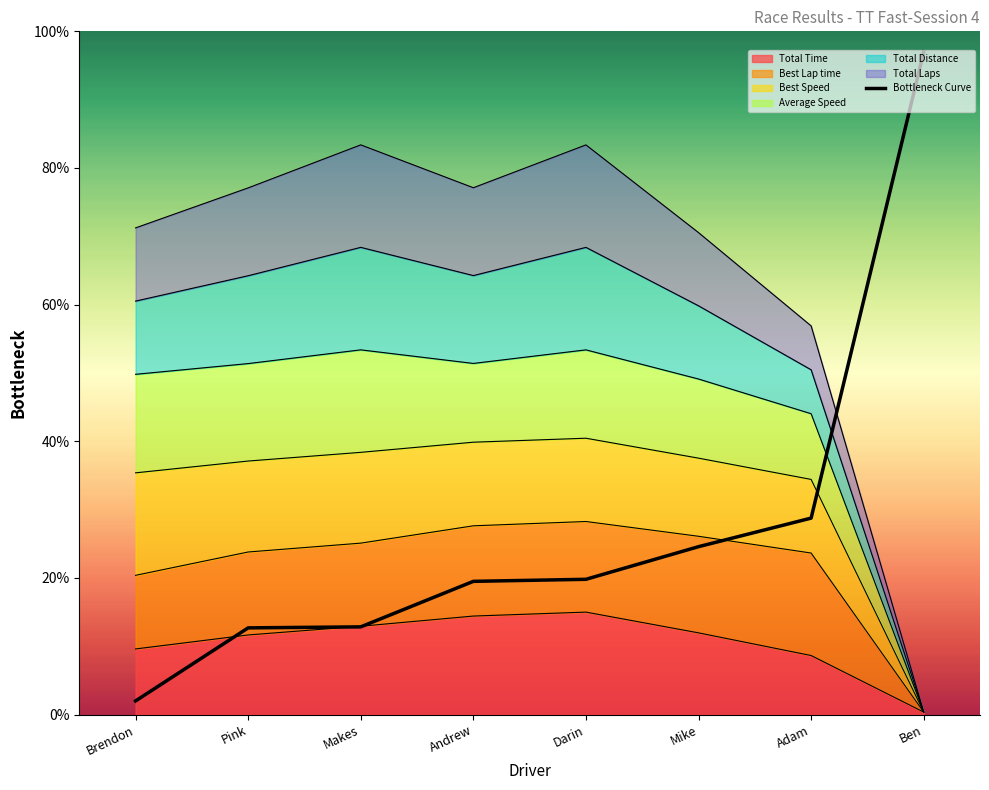

Reading left to right, extract all data points from this chart.

2.0	12.7	12.8	19.5	19.8	24.6	28.8	97.0